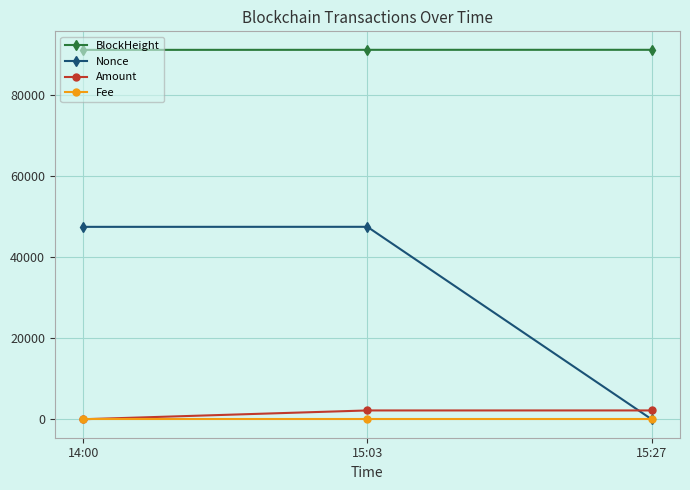

At which label is Nonce closest to 23728?

14:00